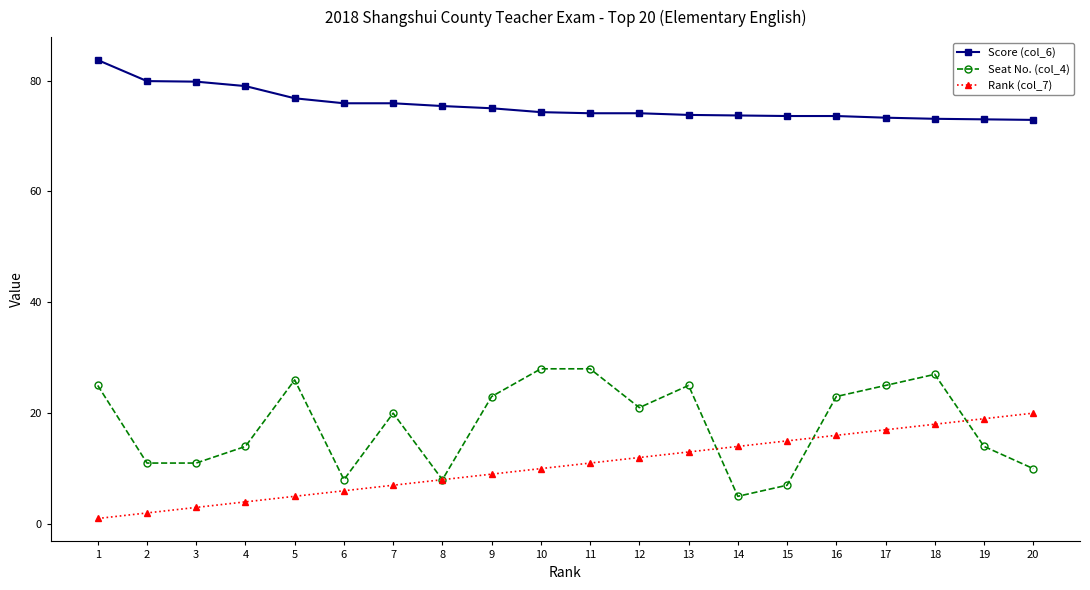

List the series in order of their peak value, highest first.

Score (col_6), Seat No. (col_4), Rank (col_7)